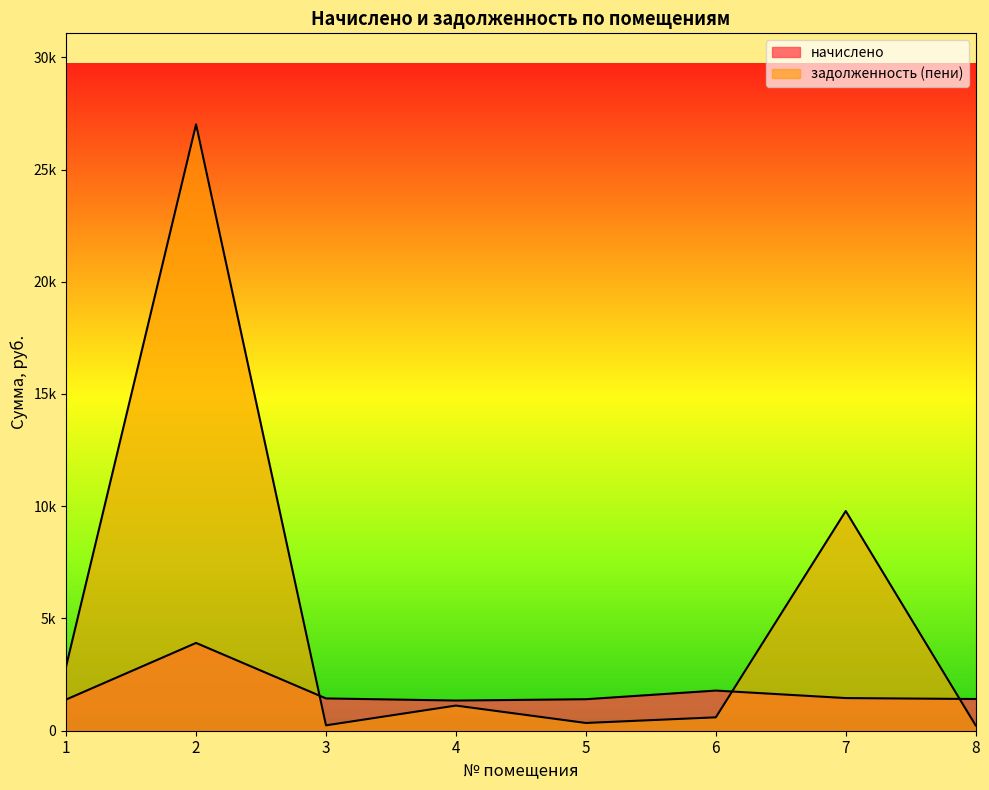

Which series has the largest range (max minus min)?

задолженность (пени)